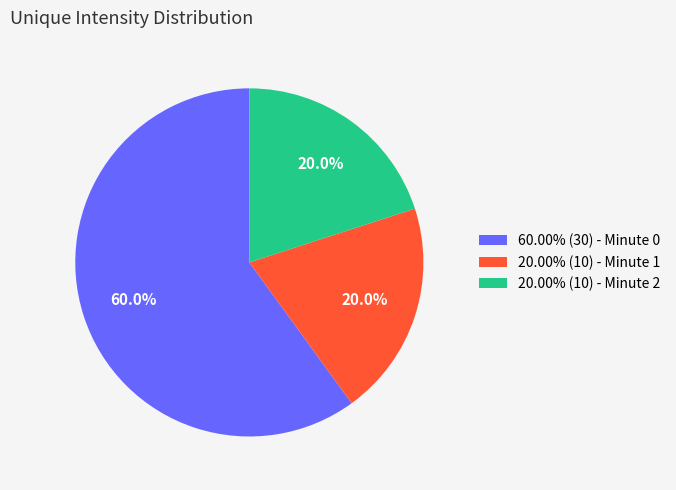

What percentage do 20.00% (10) - Minute 2 and 20.00% (10) - Minute 1 together represent?

40.0%